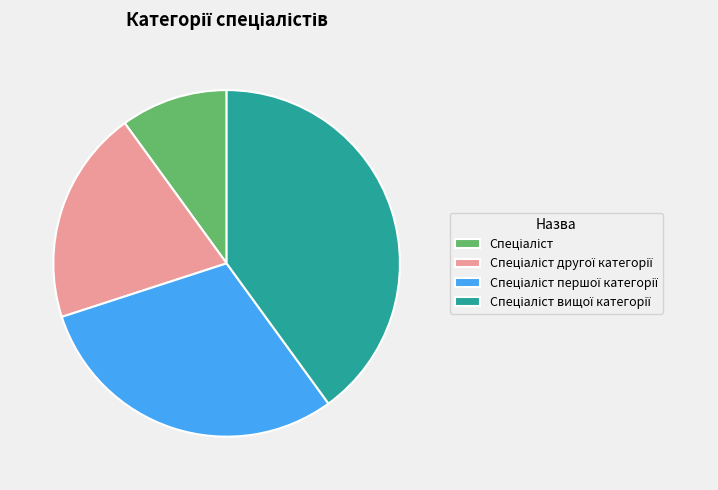

Is there any slice that represents more than half of the pie?

No